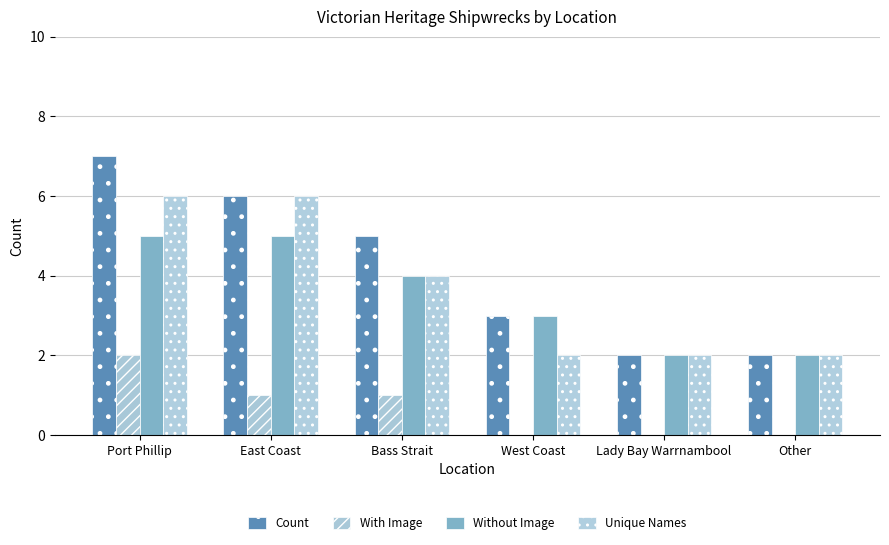

How many groups of bars are there?

6